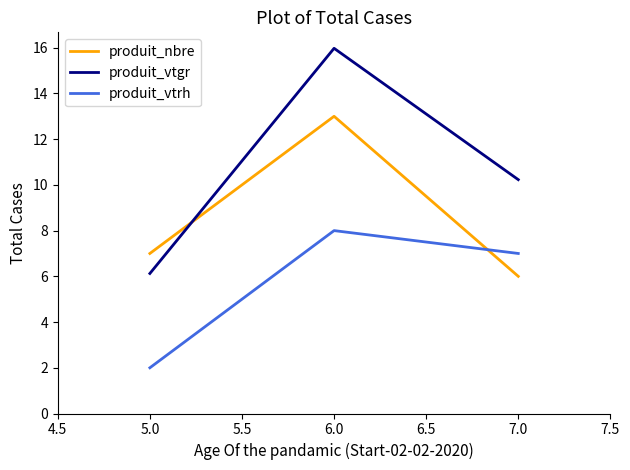

The produit_nbre series shows 13.0 at 6.0. True or false?

True